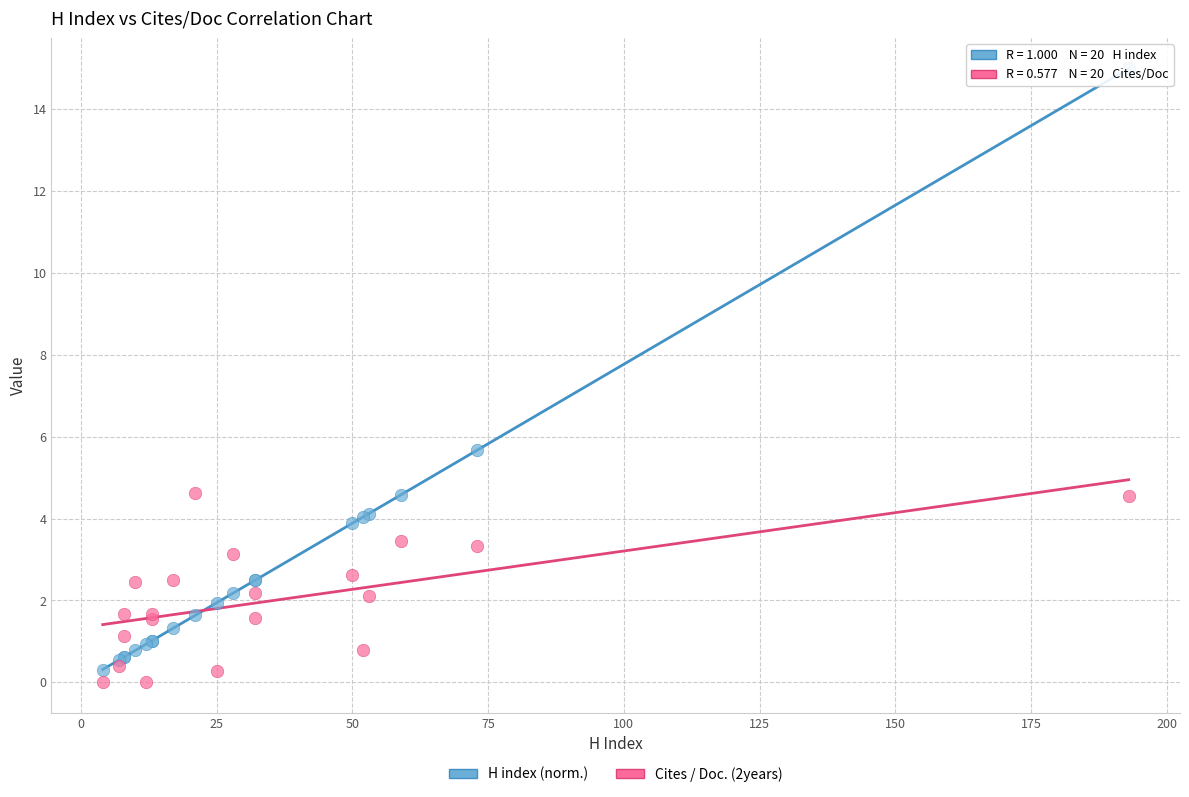

Across all series, what Y value is closest to 7?

5.7